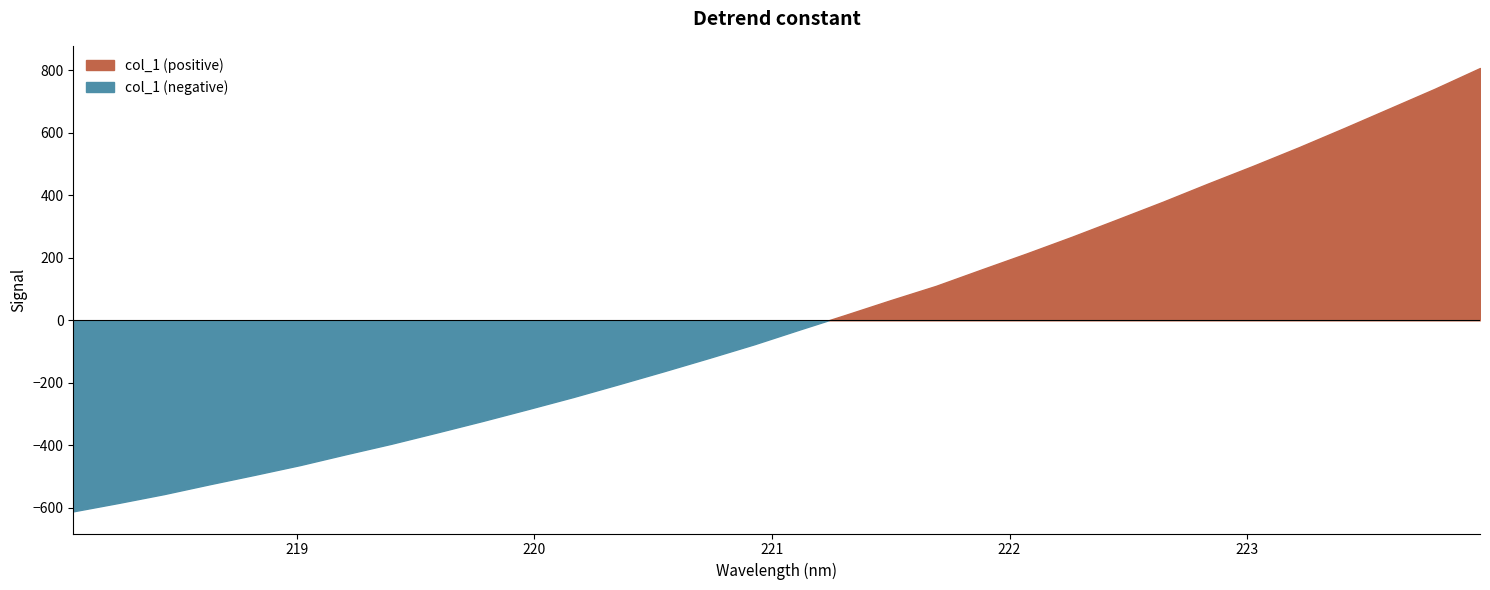

How many categories are shown in the chart?

32